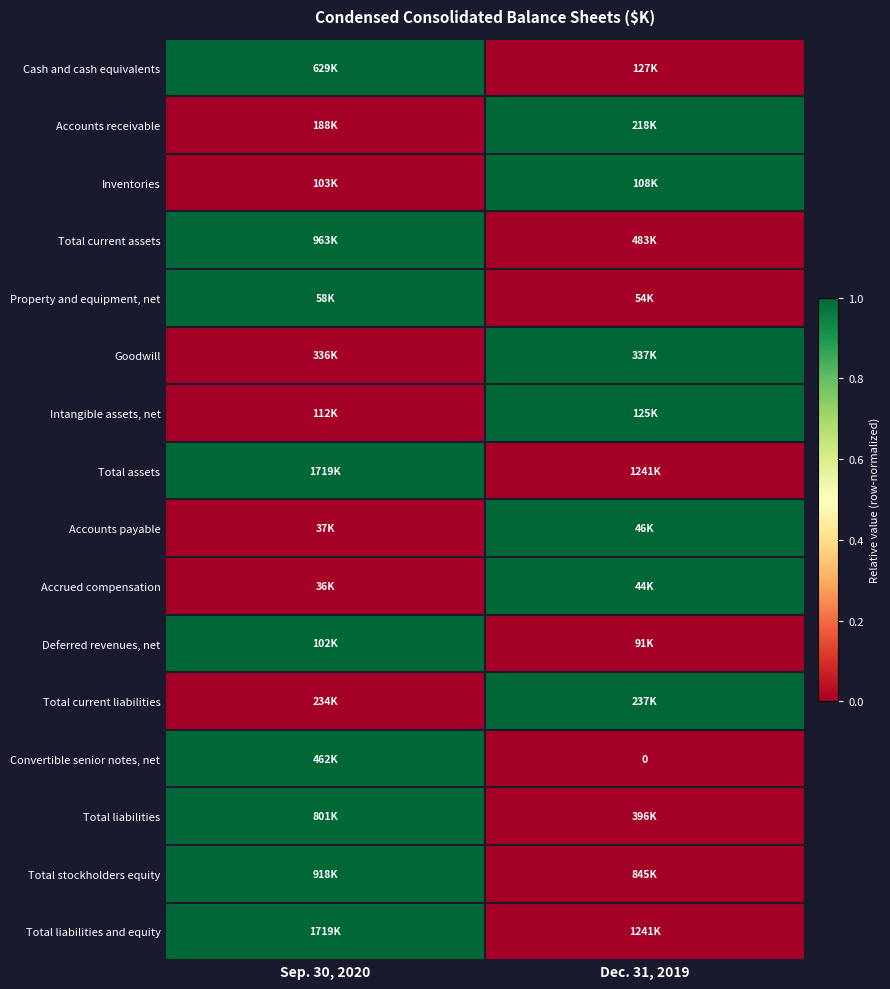

True or false: Total assets has a value of -1 at Dec. 31, 2019.

False